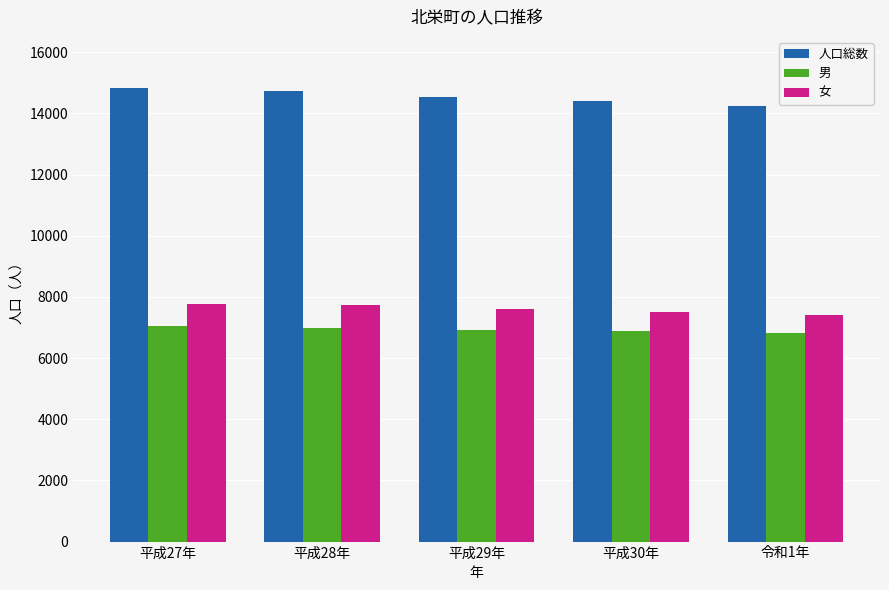

Rank the series at 平成28年 from highest to lowest value.

人口総数, 女, 男